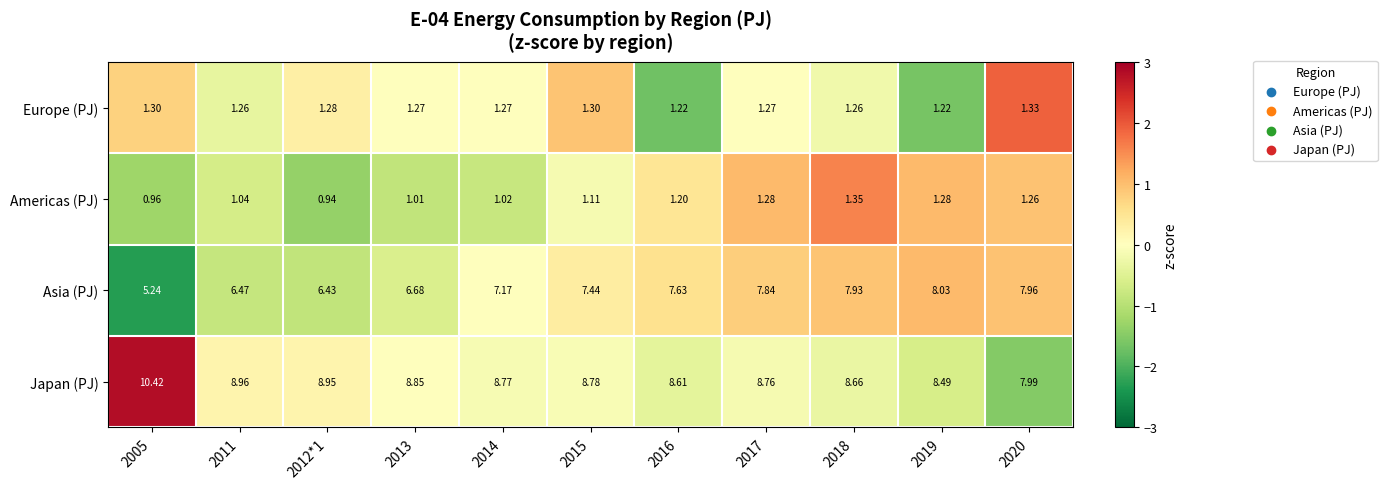

Rank the series at 2020 from highest to lowest value.

Japan (PJ), Asia (PJ), Europe (PJ), Americas (PJ)